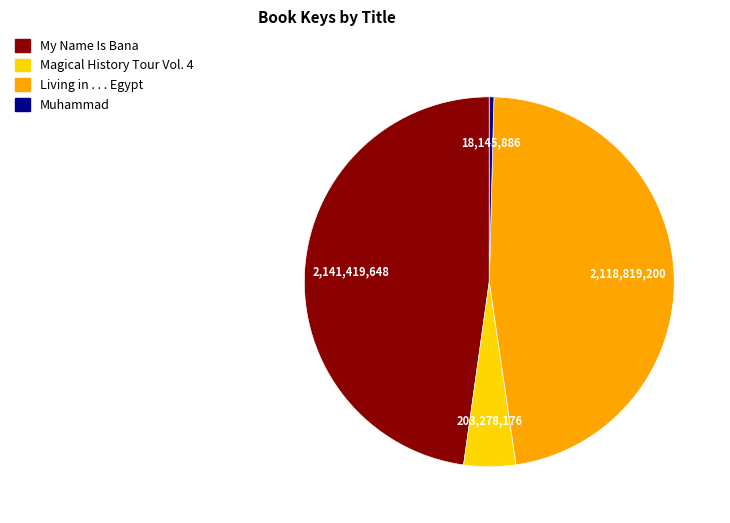

What is the smallest slice in the pie chart?

Muhammad